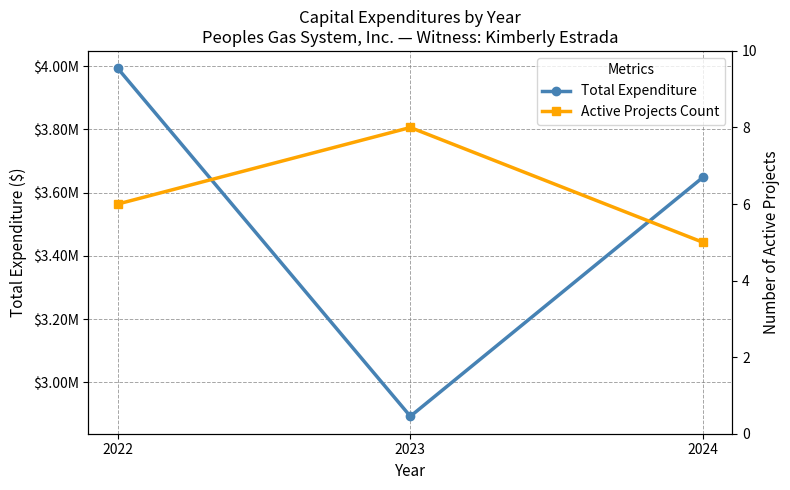

At which label does Total Expenditure first exceed 3648500?

2022